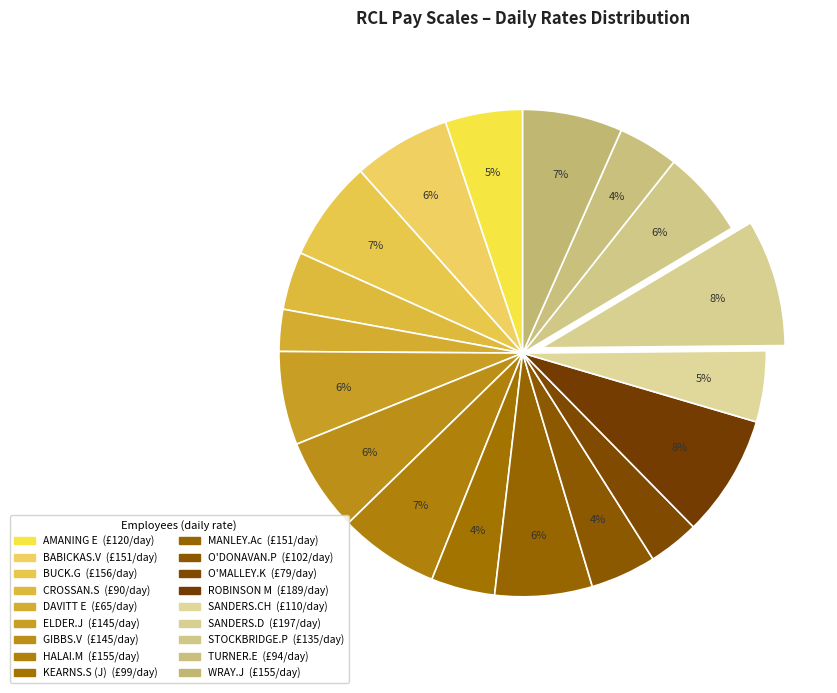

Rank the categories by value from highest to lowest.

SANDERS.D, ROBINSON M, BUCK.G, HALAI.M, WRAY.J, BABICKAS.V, MANLEY.Ac, ELDER.J, GIBBS.V, STOCKBRIDGE.P, AMANING E, SANDERS.CH, O'DONAVAN.P, KEARNS.S (J), TURNER.E, CROSSAN.S, O'MALLEY.K, DAVITT E